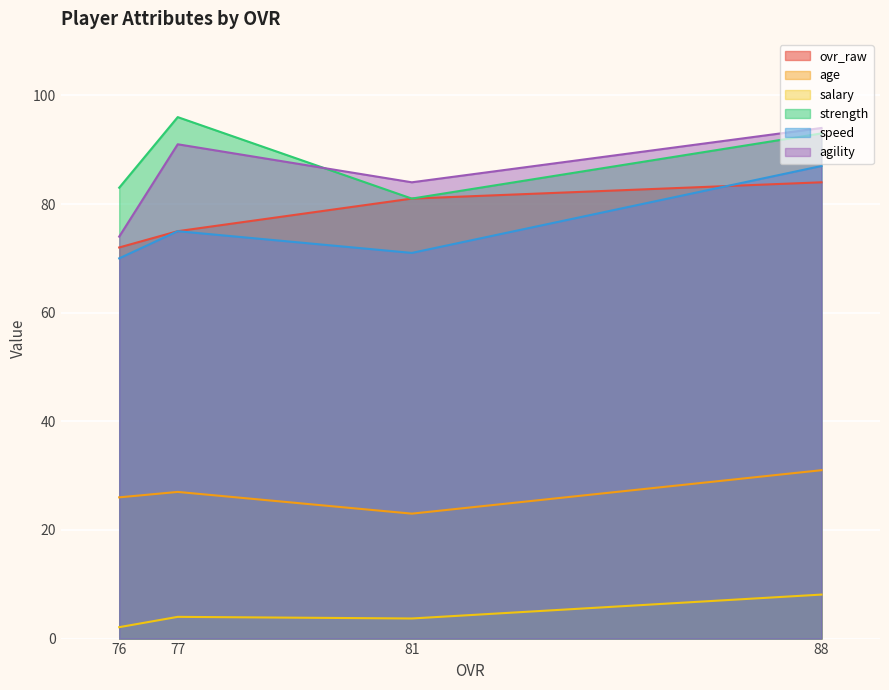

List the labels in order of salary value, smallest first.

76, 81, 77, 88